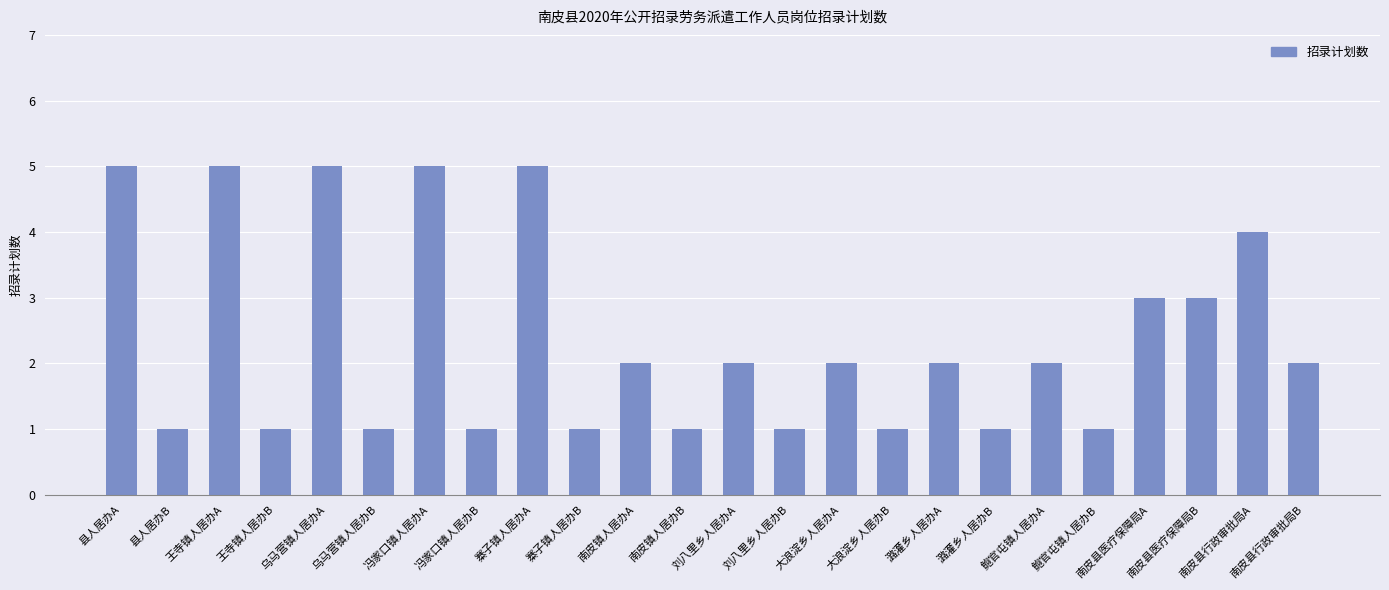

What is the change in value from 冯家口镇人居办B to 南皮镇人居办A?

+1